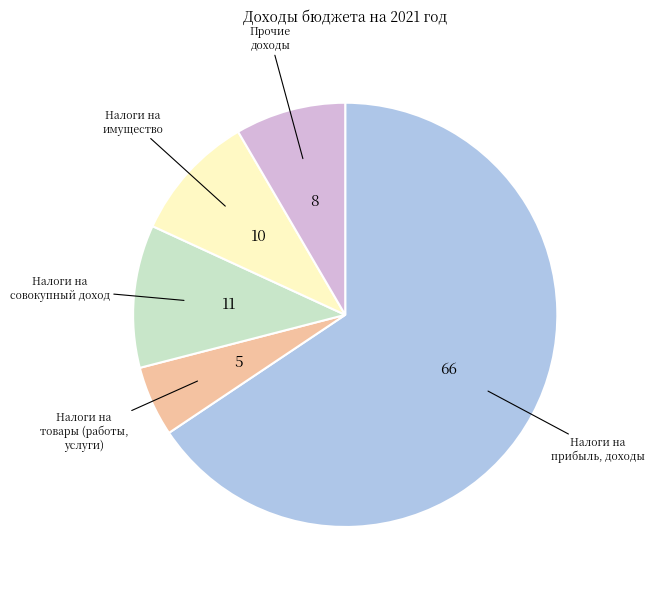

Does any single category account for the majority?

Yes